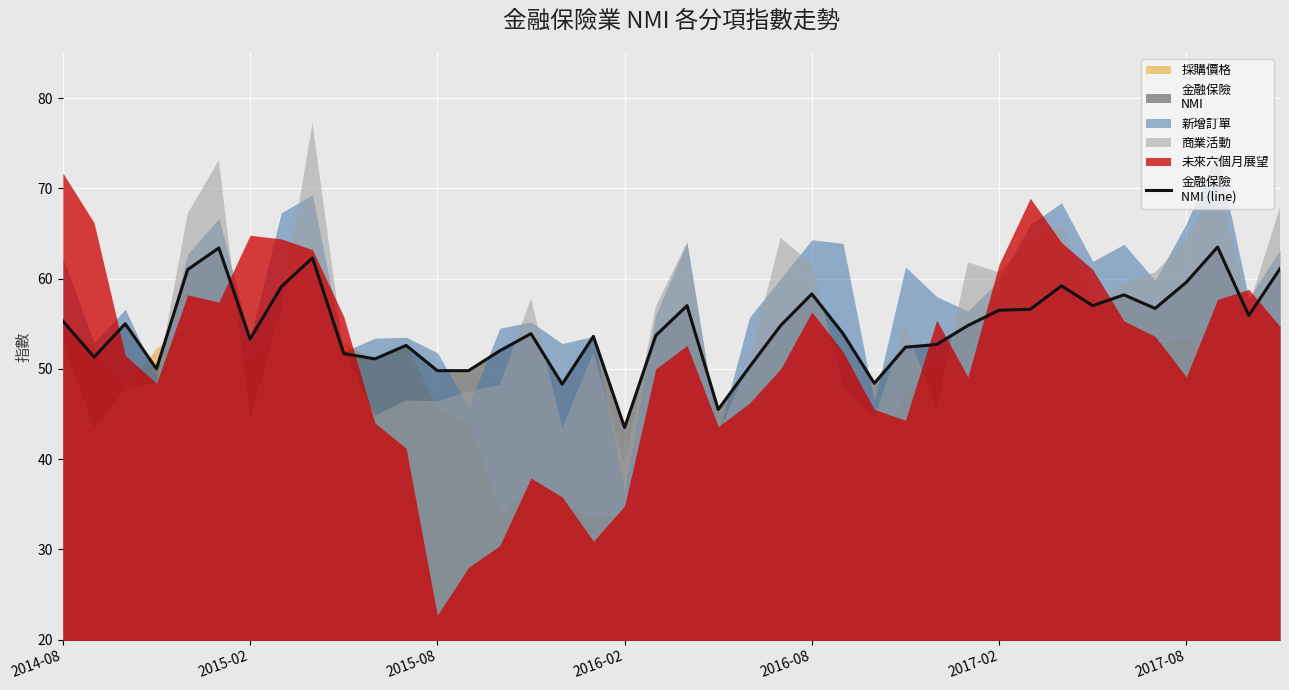

How many lines are shown in the chart?

1